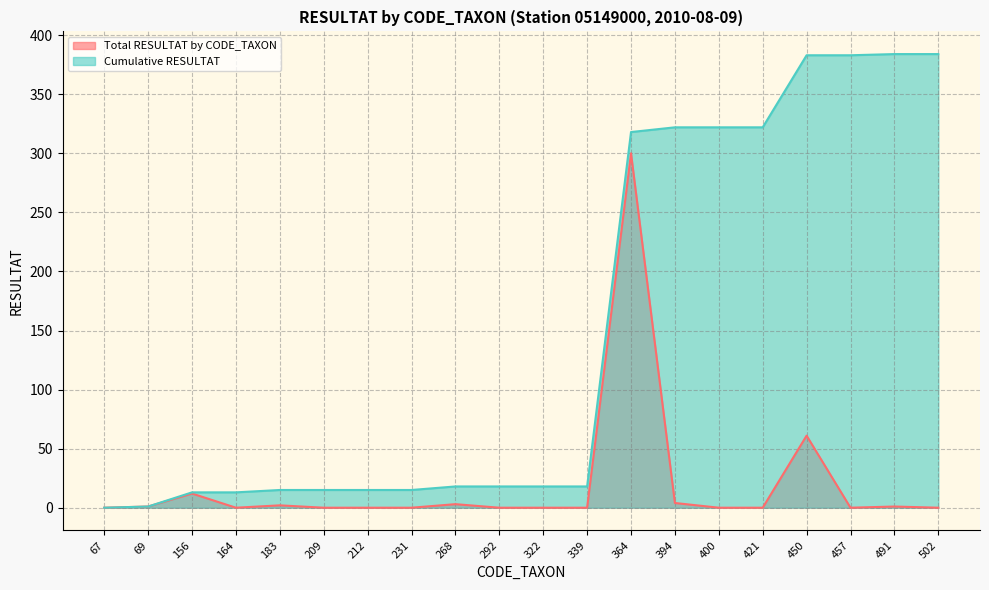

The value of Cumulative RESULTAT at 268 is 18. True or false?

True